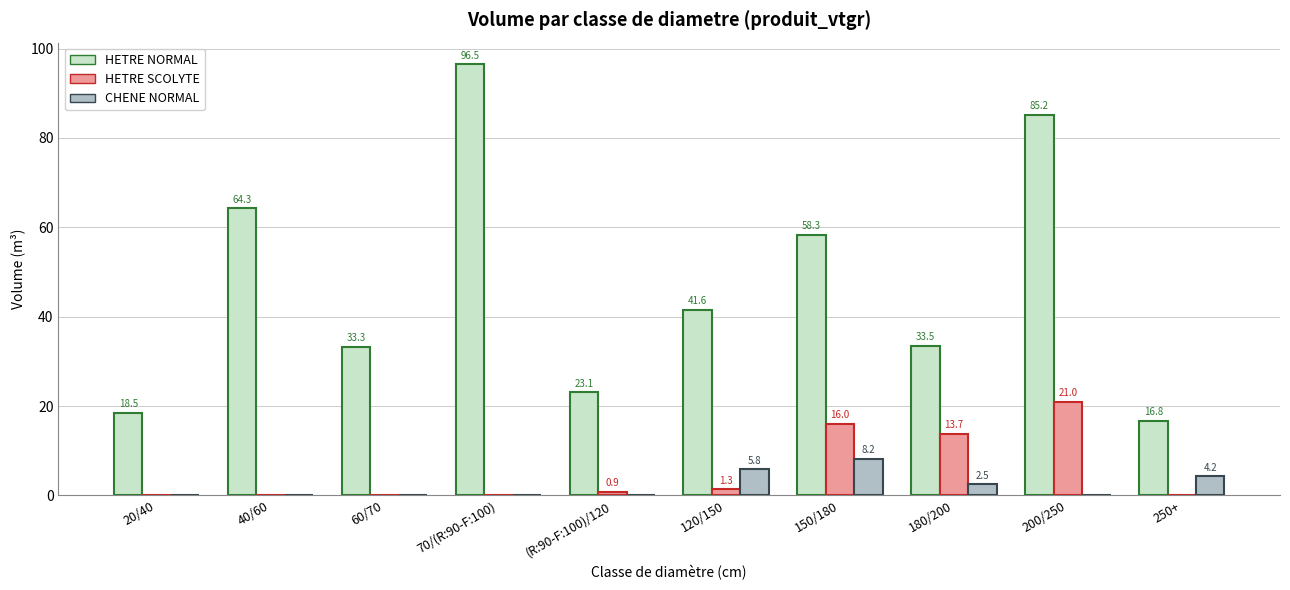

The HETRE NORMAL series shows 46.1 at 200/250. True or false?

False